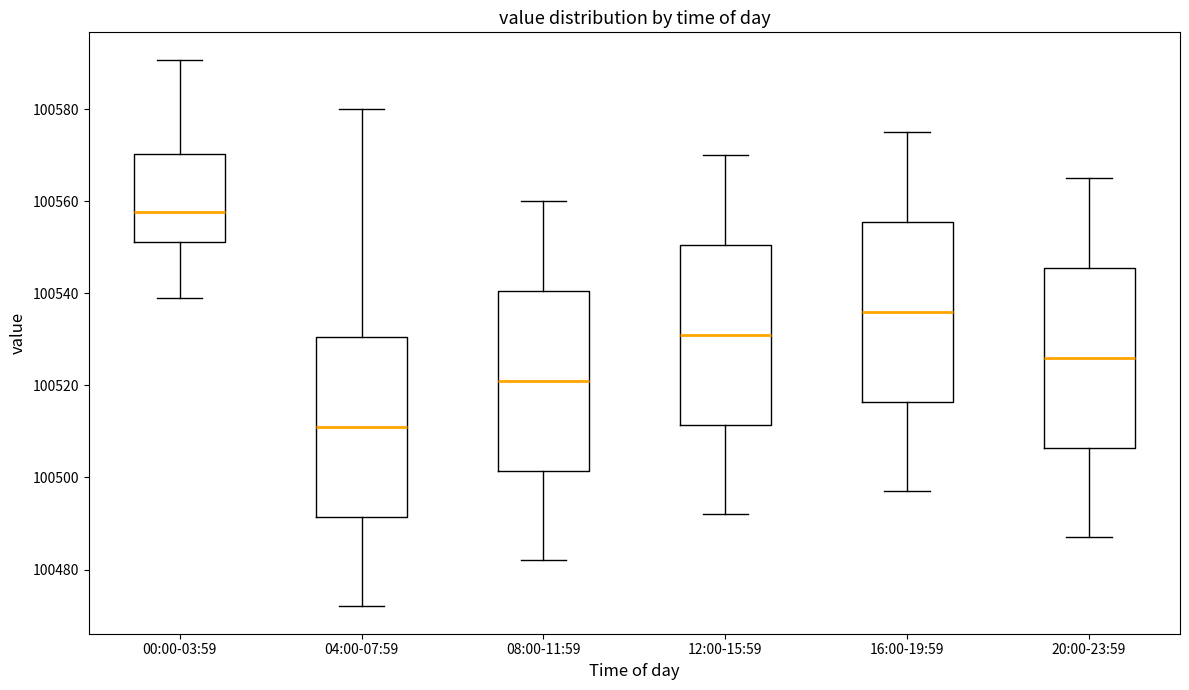

Which box's median line is the lowest?

04:00-07:59